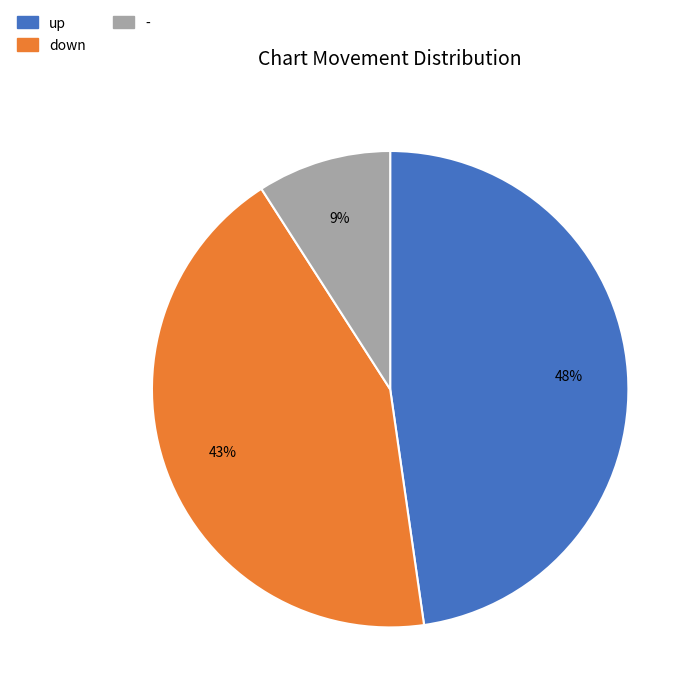

Count the number of slices in the pie.

3